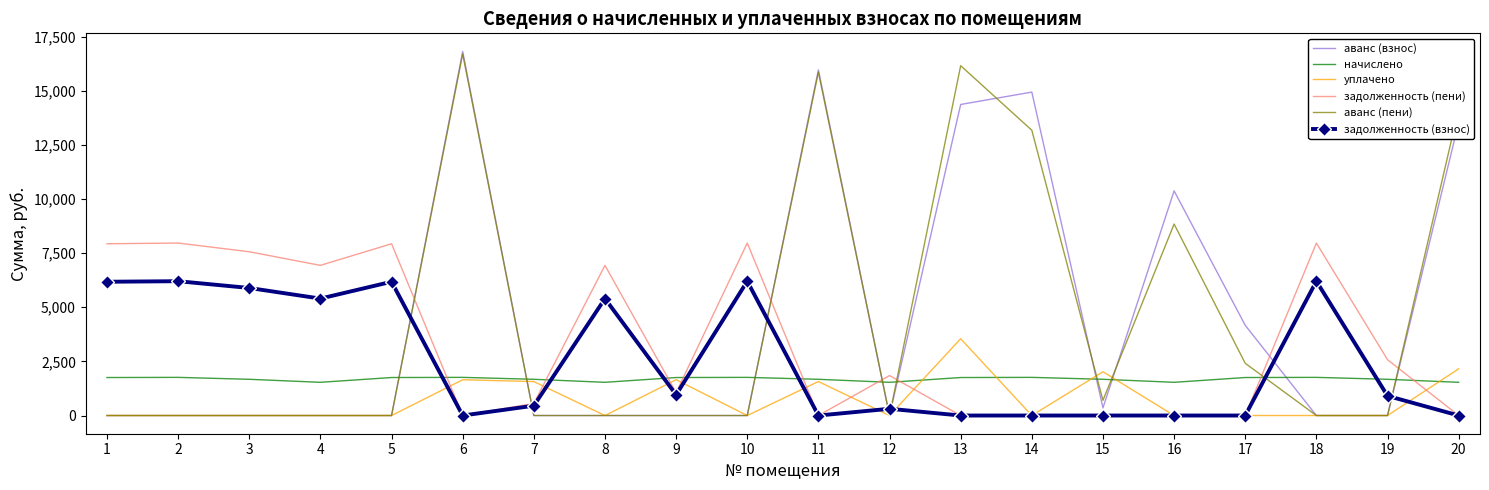

True or false: уплачено and задолженность (взнос) cross at least once.

True